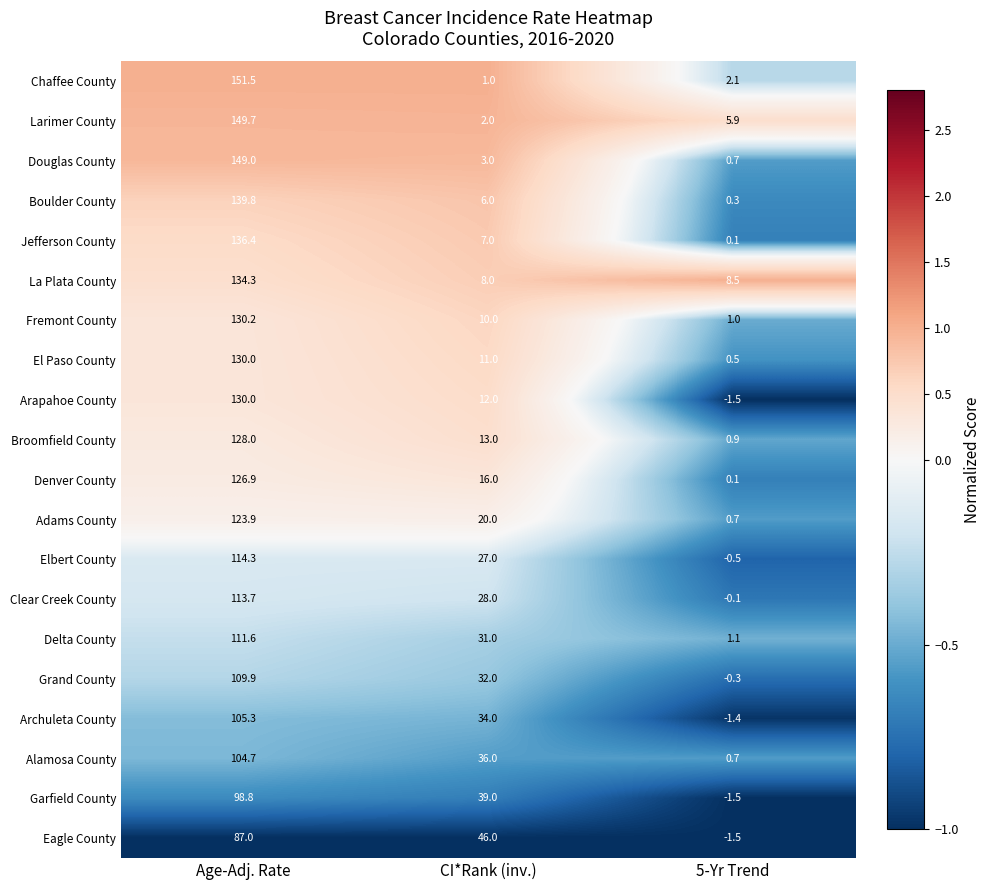

True or false: Elbert County has a value of -0.5 at 5-Yr Trend.

True